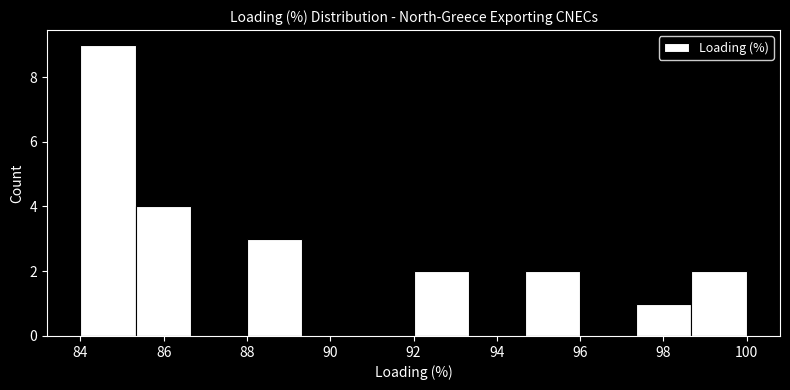

Reading left to right, list every bar in this chart as the range it spans on the x-axis followed by its height. Neither the bar edges nor the heights are printed on the chart, so give them approximately, as read against the axes.

84.0 to 85.4: 9
85.4 to 86.6: 4
86.6 to 88.0: 0
88.0 to 89.4: 3
89.4 to 90.6: 0
90.6 to 92.0: 0
92.0 to 93.4: 2
93.4 to 94.6: 0
94.6 to 96.0: 2
96.0 to 97.4: 0
97.4 to 98.6: 1
98.6 to 100.0: 2